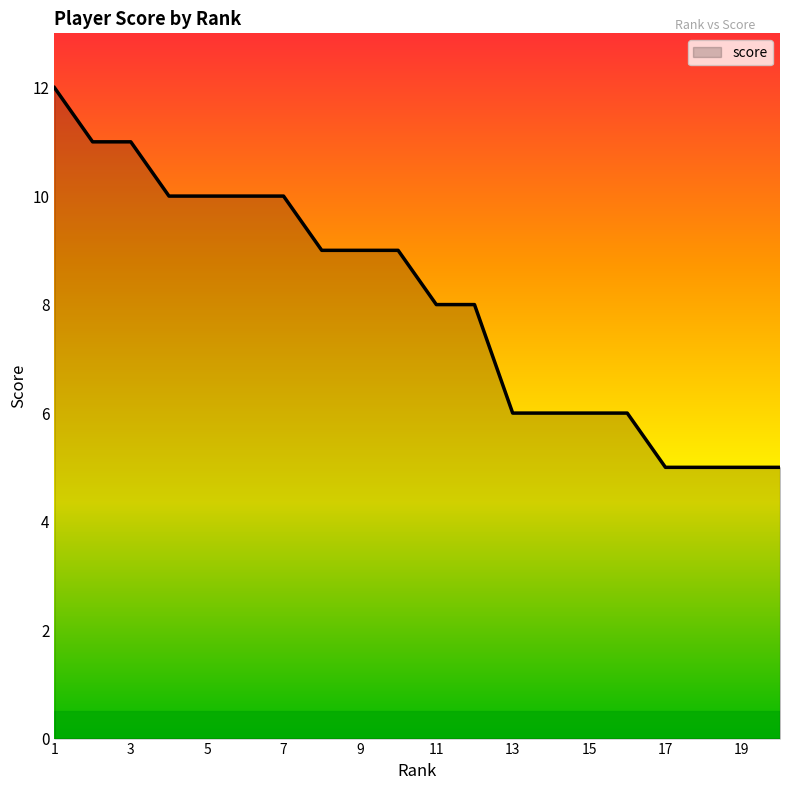

How many distinct data groups are displayed?

1